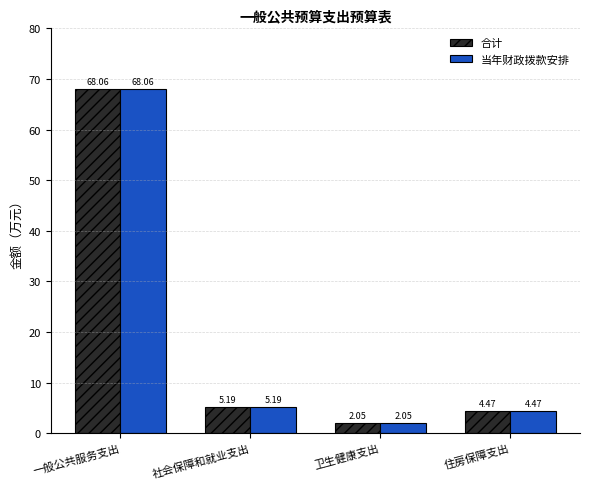

At which label is 合计 closest to 35?

社会保障和就业支出